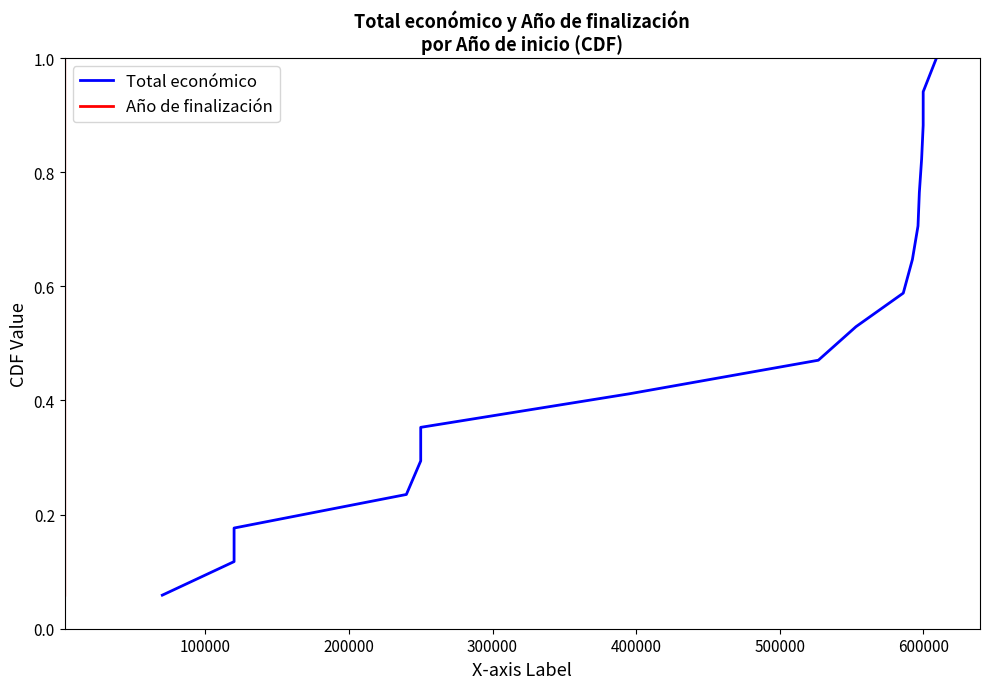

Count the number of categories in the chart.

17